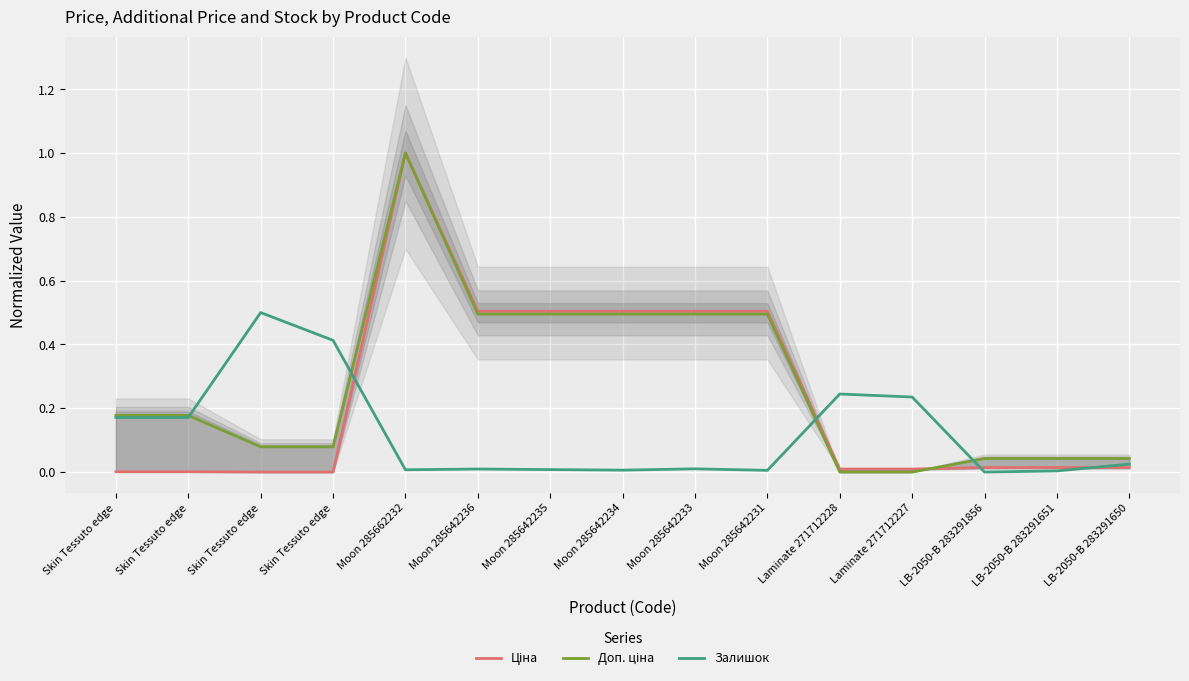

What are all the series names shown in the legend?

Ціна, Доп. ціна, Залишок